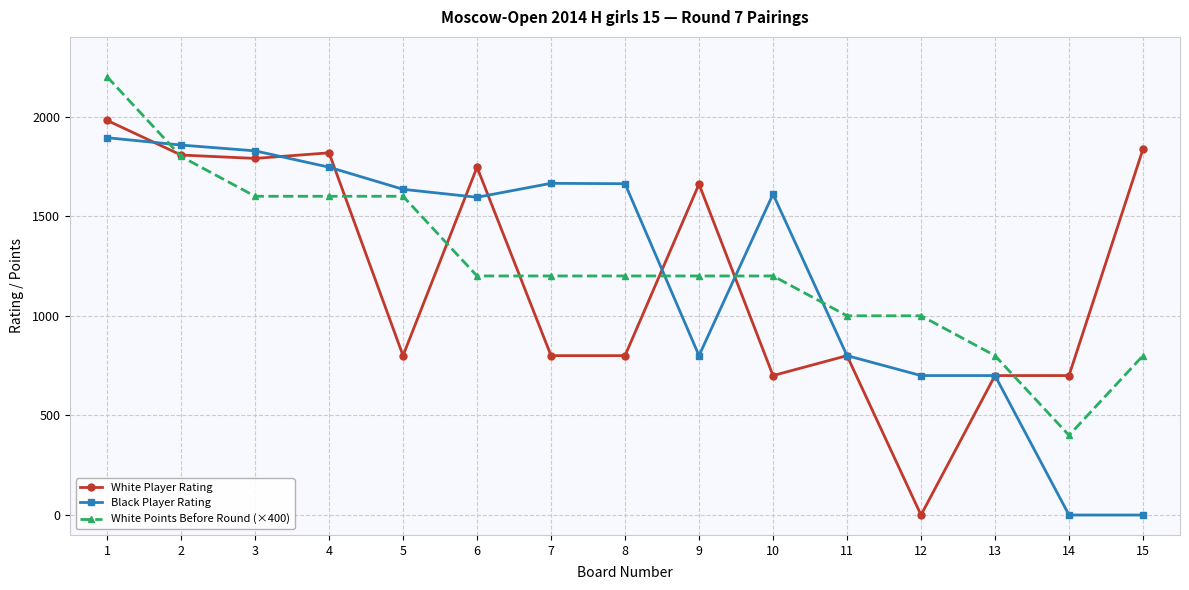

Is the value of White Points Before Round (×400) at 3 greater than the value of Black Player Rating at 7?

No